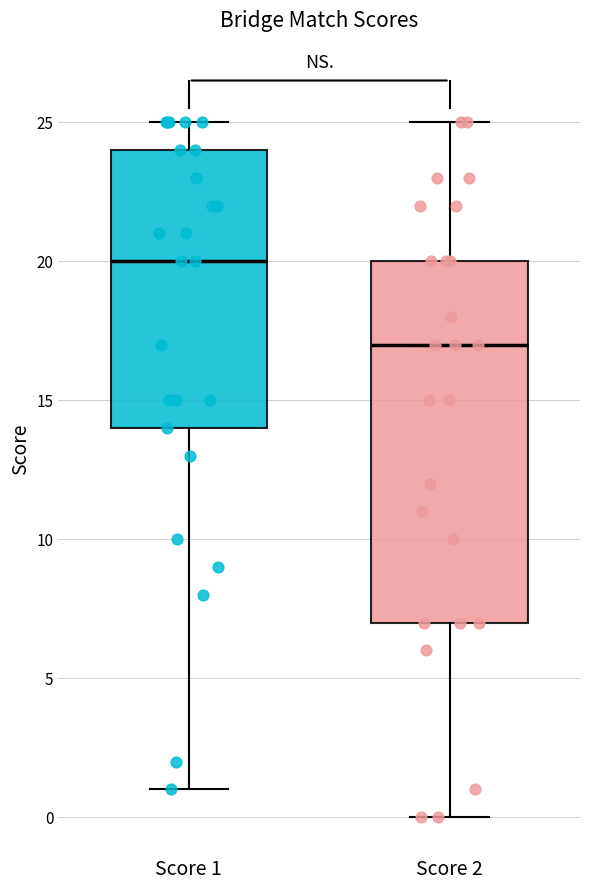

Reading left to right, read every box against the y-axis: the position of its median line, the range the box covers, and the ends of its whiskers. The values are not printed on the chart, so give them approximately, as read against the axis.

Score 1: median 20, box 14 to 24, whiskers 1 to 25
Score 2: median 17, box 7 to 20, whiskers 0 to 25